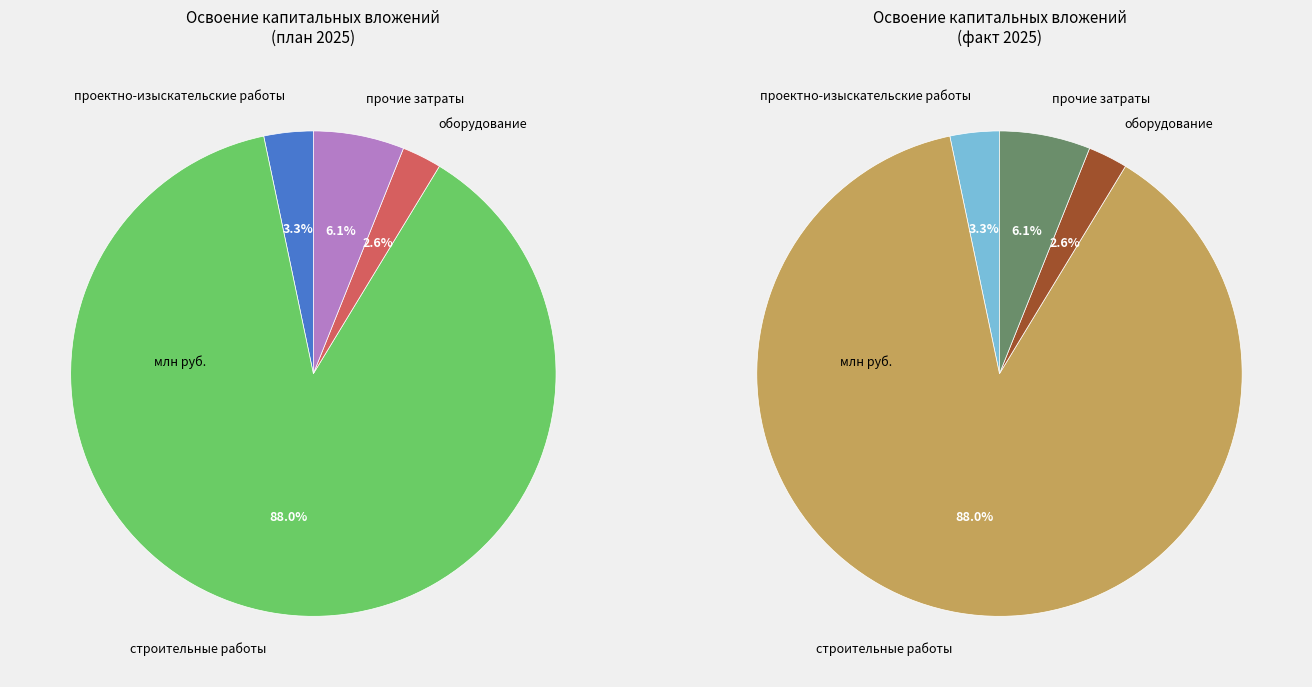

Is it true that строительные работы is 88% of the pie?

True